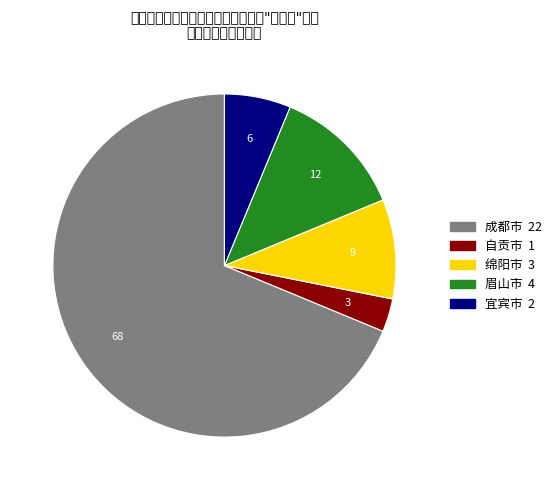

Is it true that 自贡市 is 3% of the pie?

True